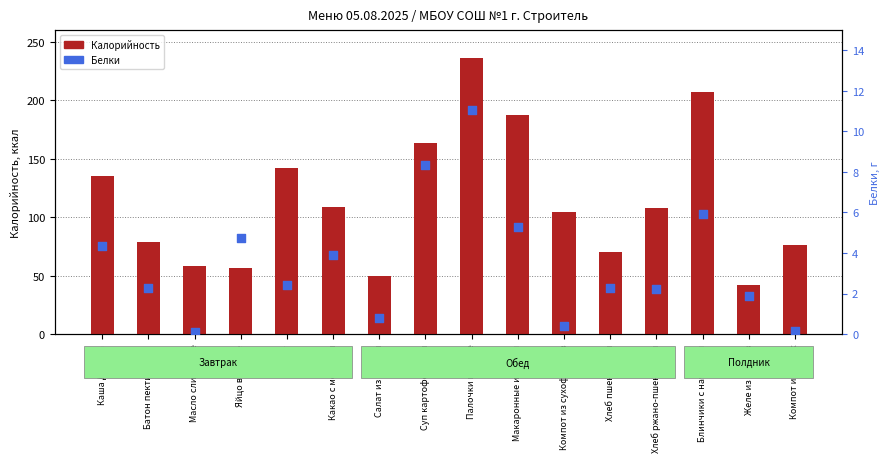

Which series has the largest total across all categories?

Калорийность